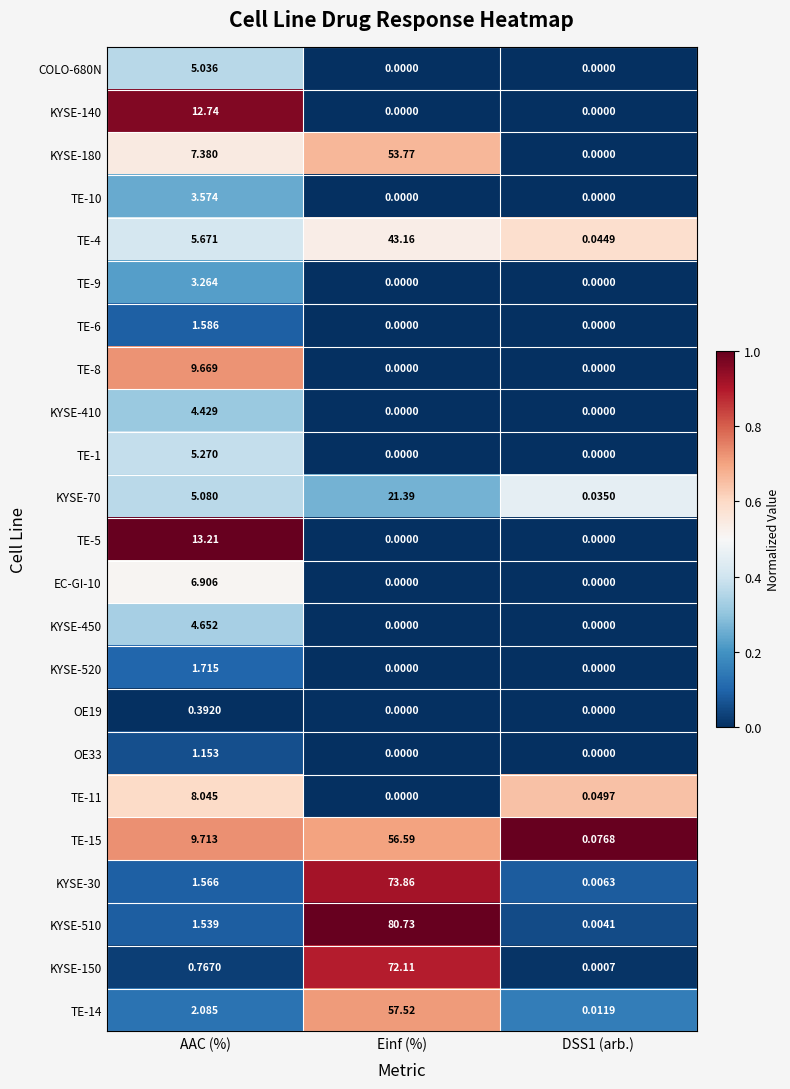

At which category is the sum across all series the highest?

Einf (%)